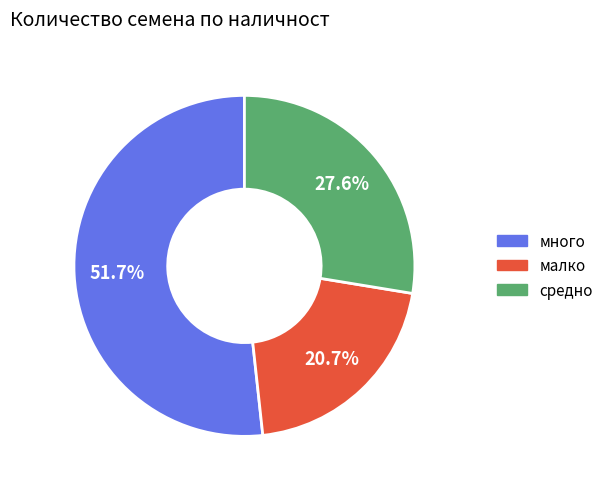

What portion of the pie excludes средно?

72.4%